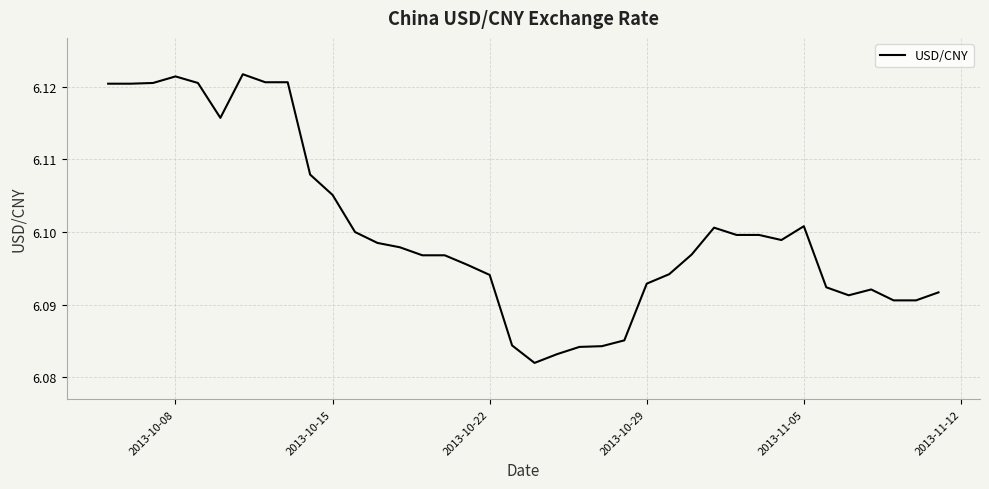

What is the value of the 25th point from the left?

6.1